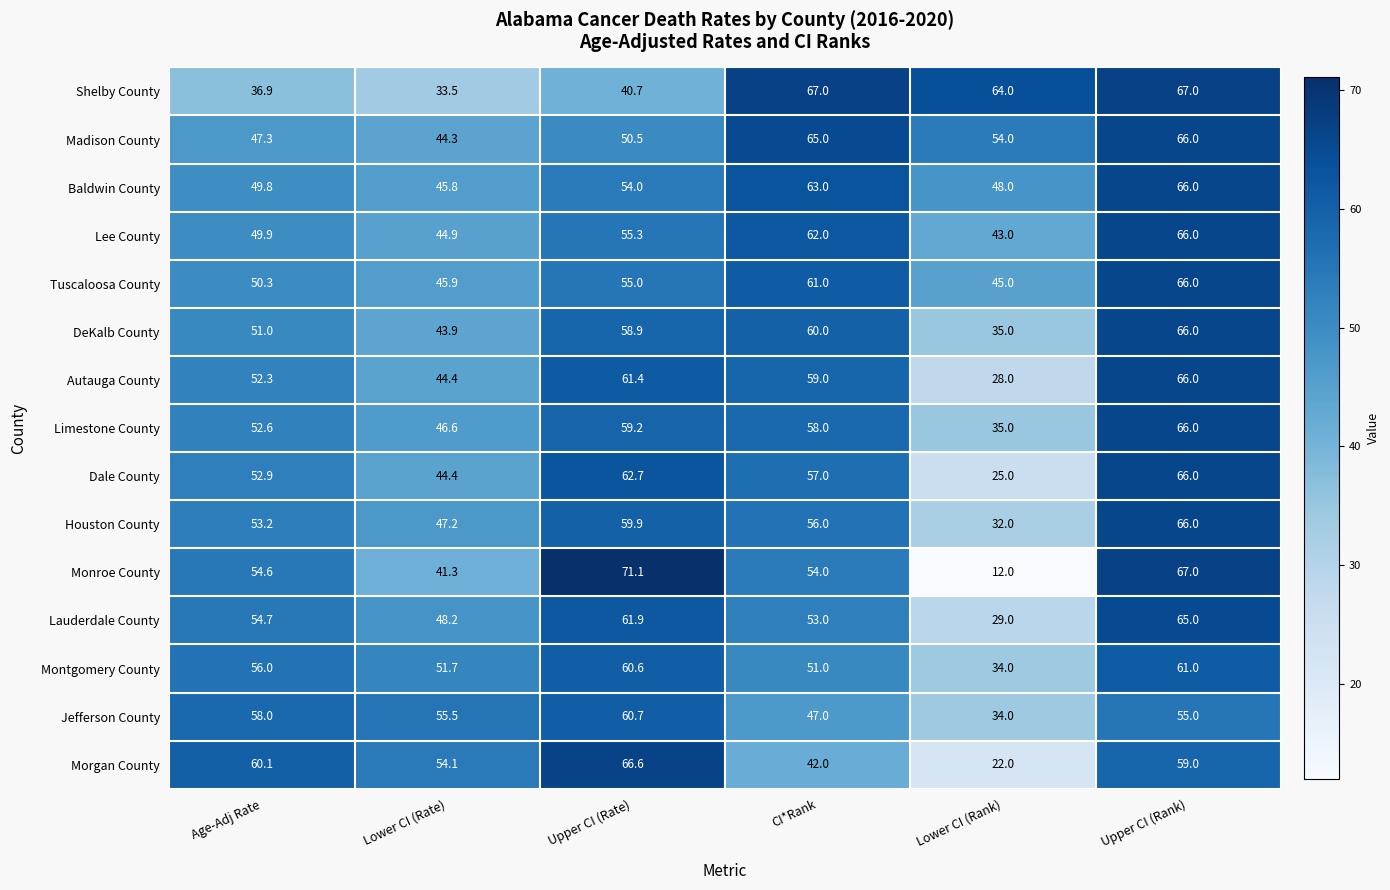

What is the average value of the Jefferson County series?

51.7